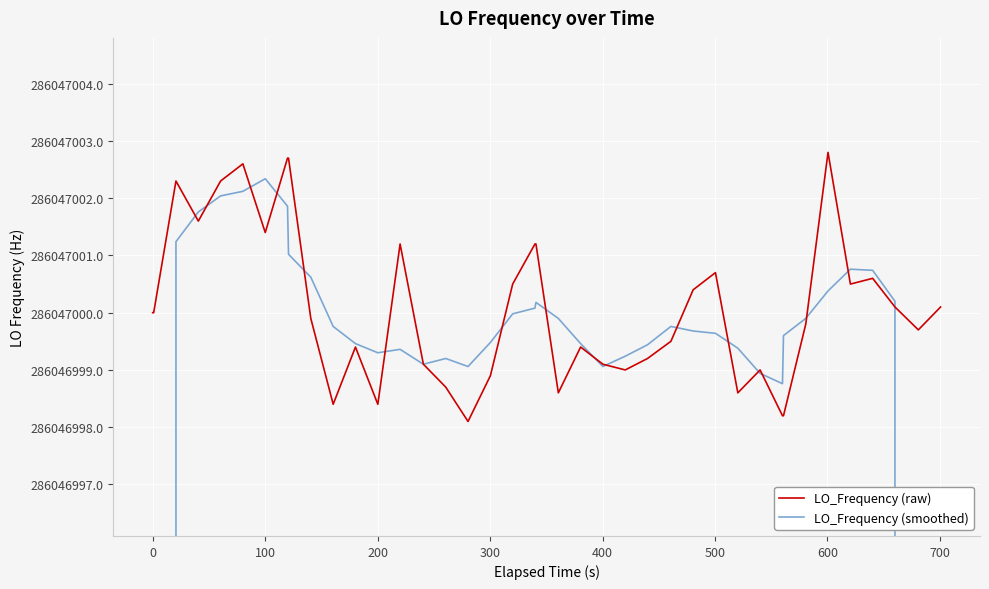

Does the chart display data point markers on the line(s)?

No